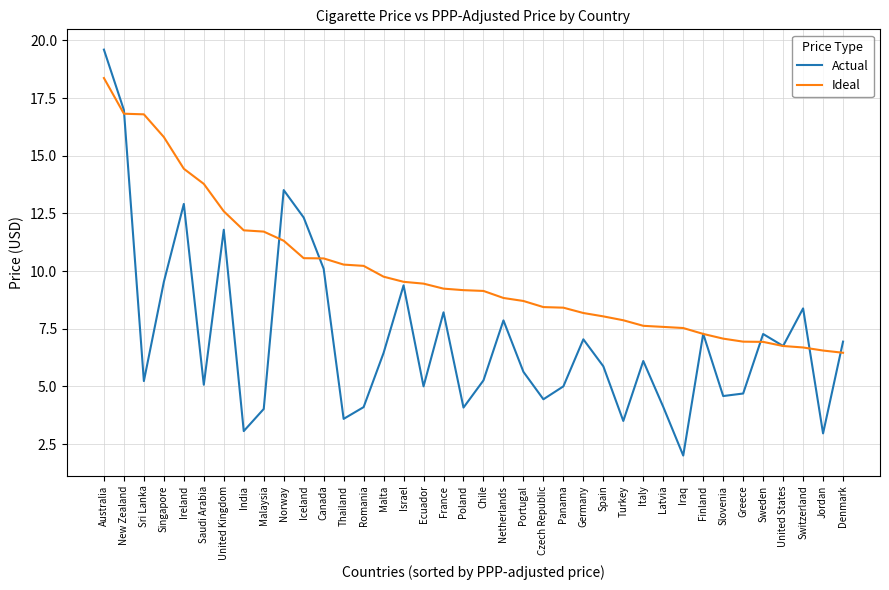

The value of Ideal at France is 2.1. True or false?

False